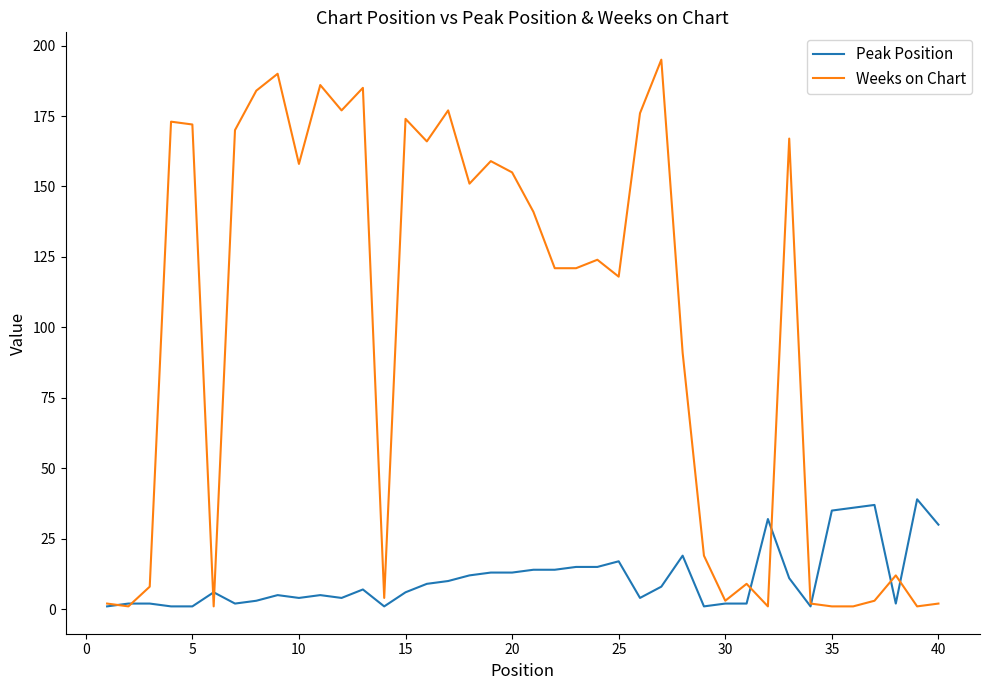

Which series has the largest total across all categories?

Weeks on Chart